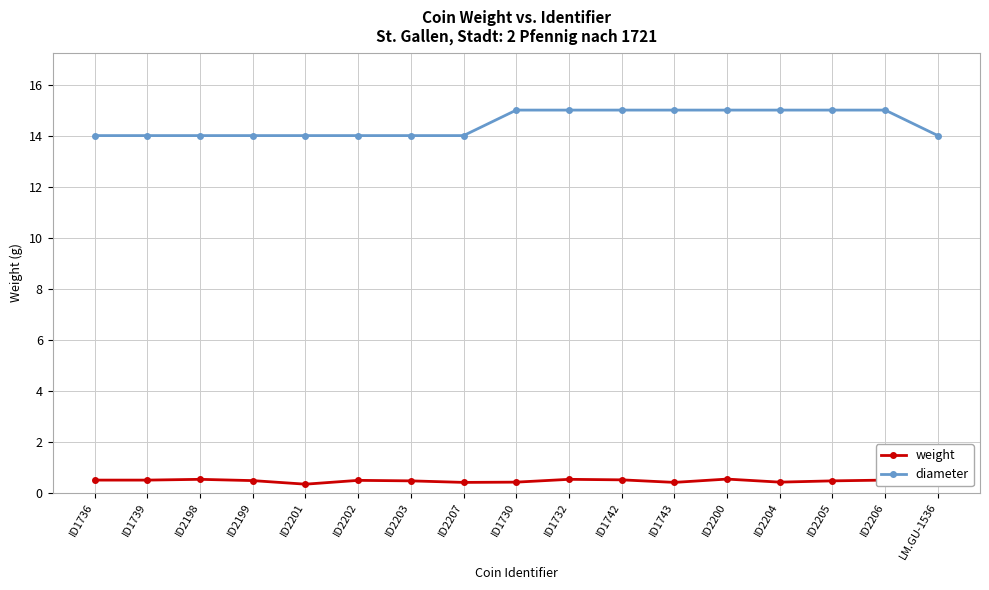

What position from the right is ID1730?

9